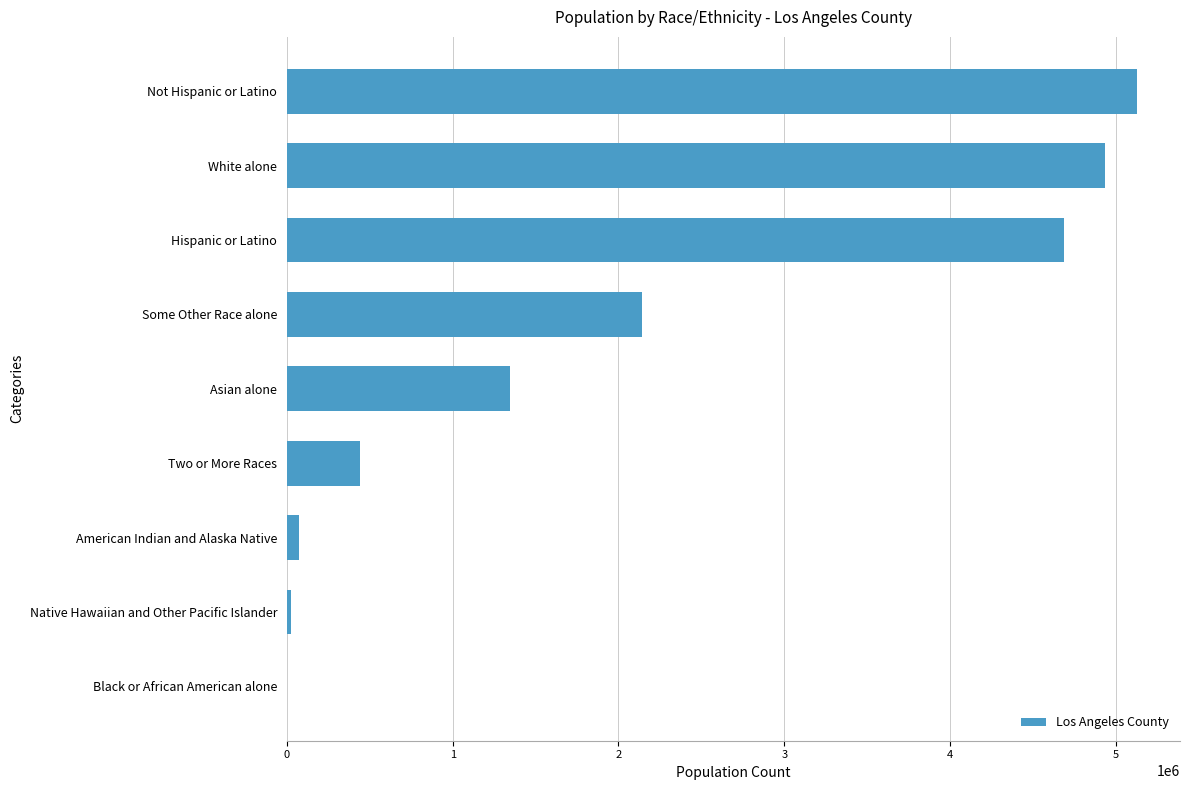

Approximately how many times larger is the value at Not Hispanic or Latino compared to Hispanic or Latino?

1.1